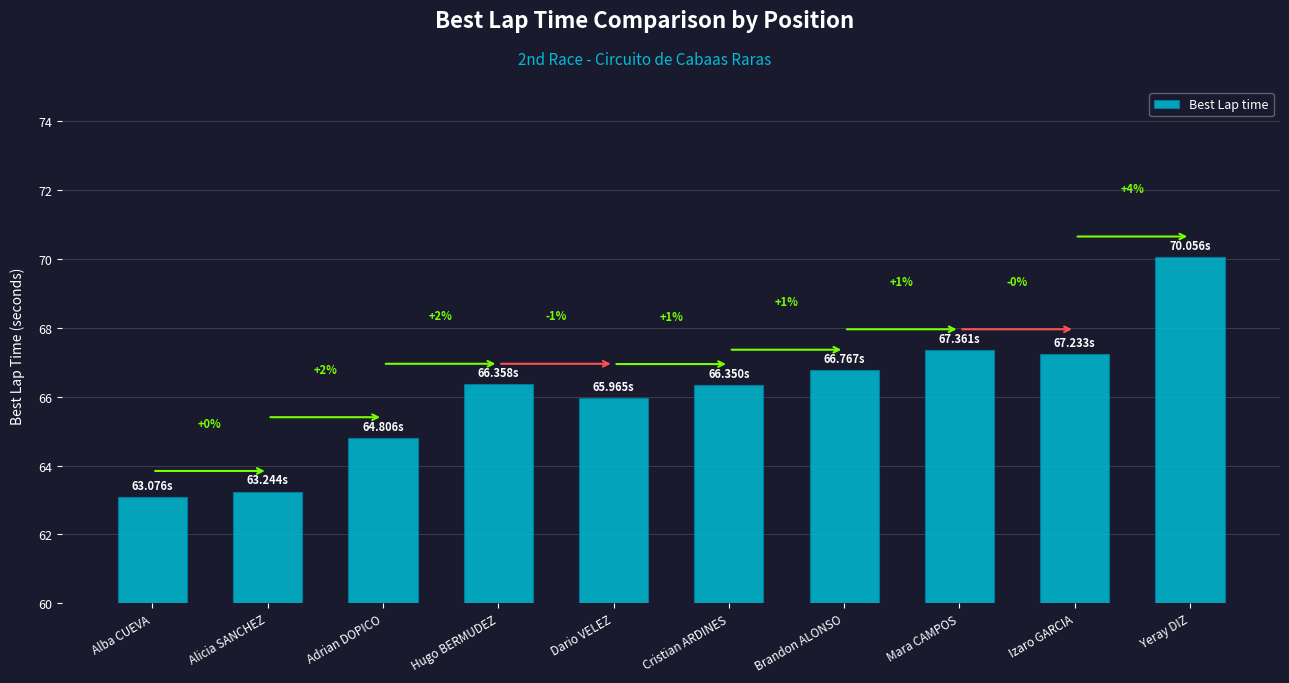

Which category has the highest value across all series?

Yeray DIZ